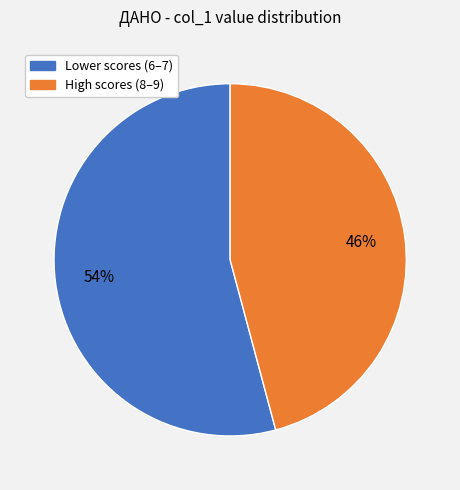

Does any single category account for the majority?

Yes